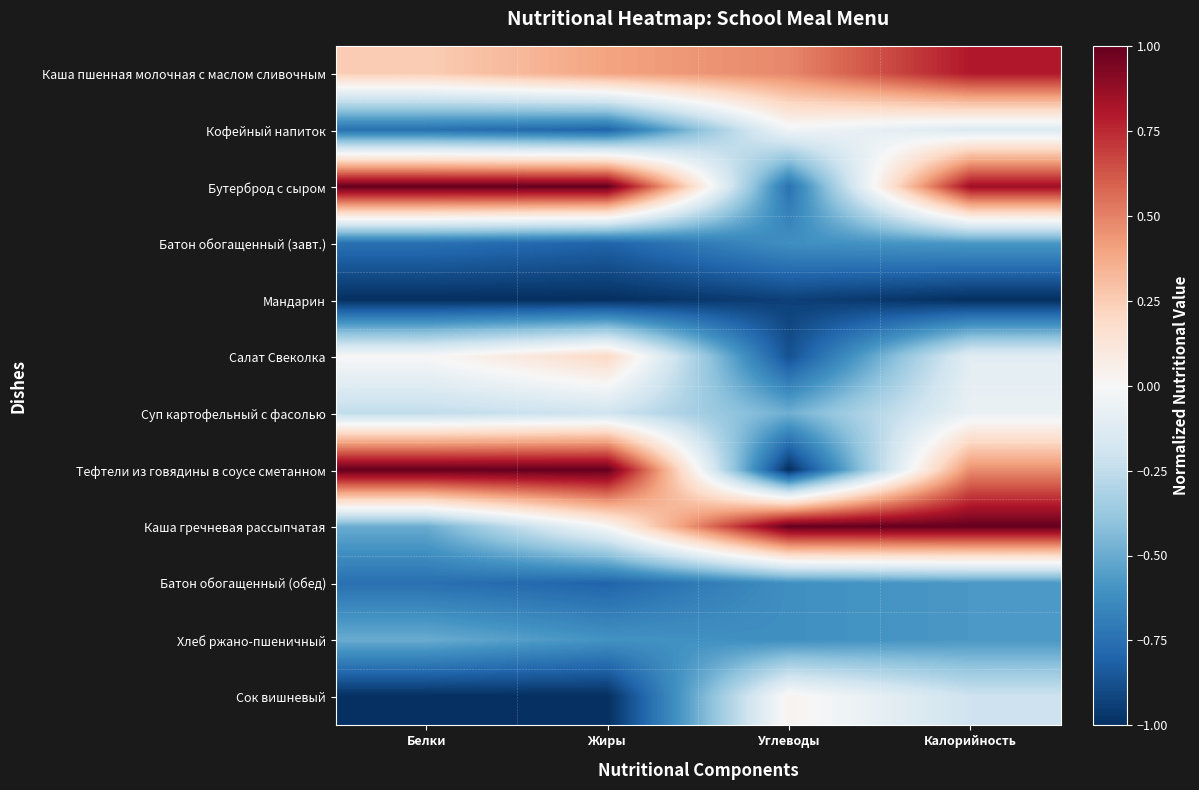

Rank the series by their maximum value, from highest to lowest.

Бутерброд с сыром, Тефтели из говядины в соусе сметанном, Каша гречневая рассыпчатая, Каша пшенная молочная с маслом сливочным, Салат Свеколка, Сок вишневый, Кофейный напиток, Суп картофельный с фасолью, Хлеб ржано-пшеничный, Батон обогащенный (завт.), Батон обогащенный (обед), Мандарин